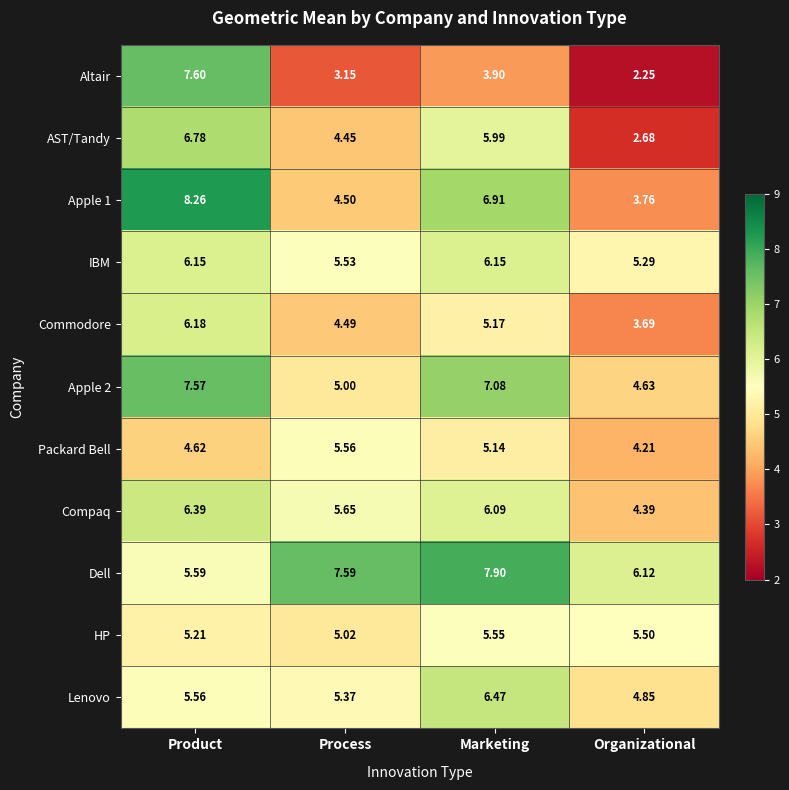

Which series has the largest range (max minus min)?

Altair